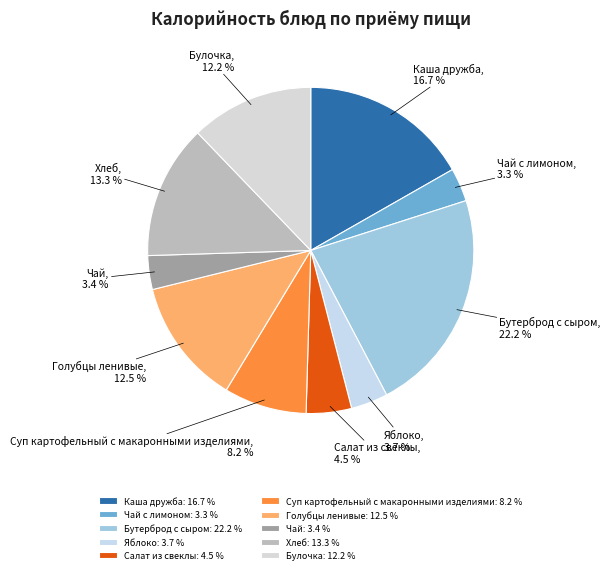

Between Каша дружба and Суп картофельный с макаронными изделиями, which is larger?

Каша дружба